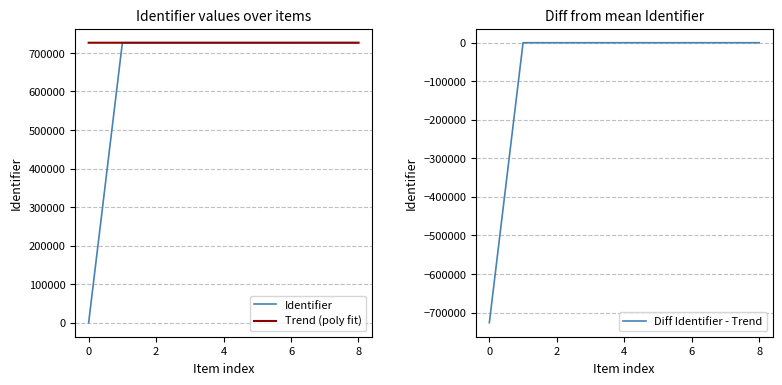

What are all the series names shown in the legend?

Identifier, Trend (poly fit), Diff Identifier - Trend